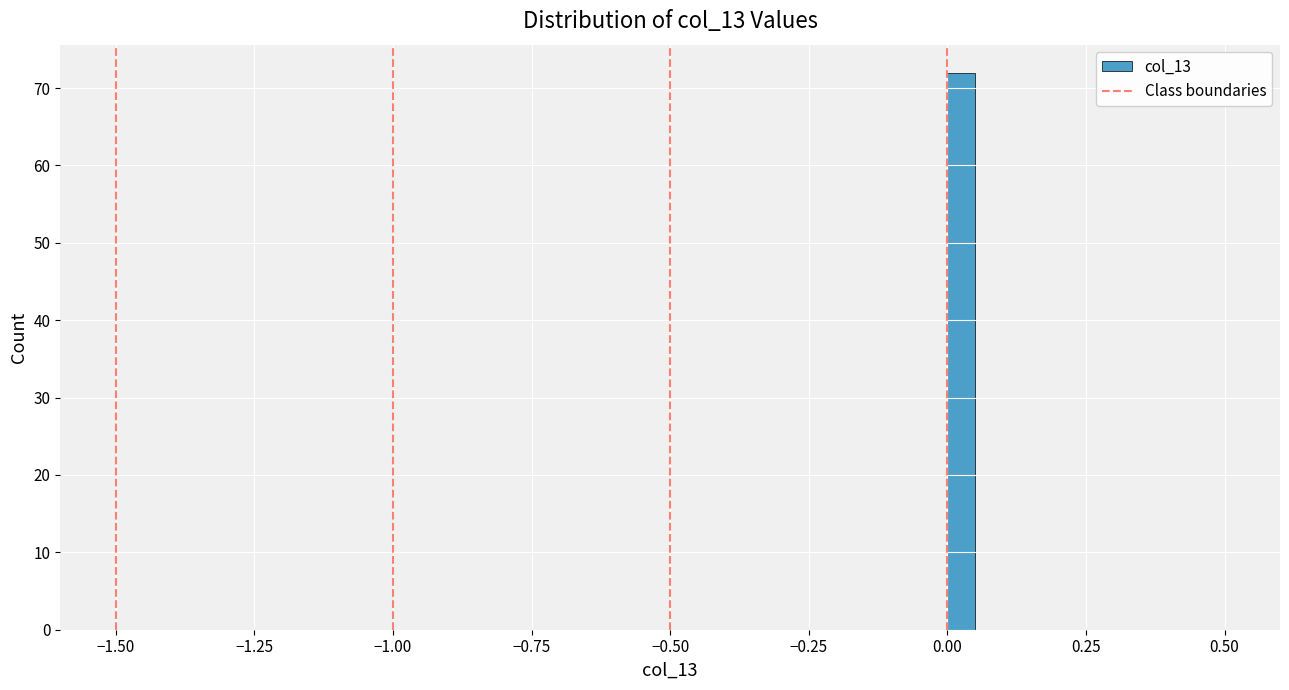

Around what value on the x-axis is the tallest bar? Give the approximate position of its centre, as read against the axis.

0.05